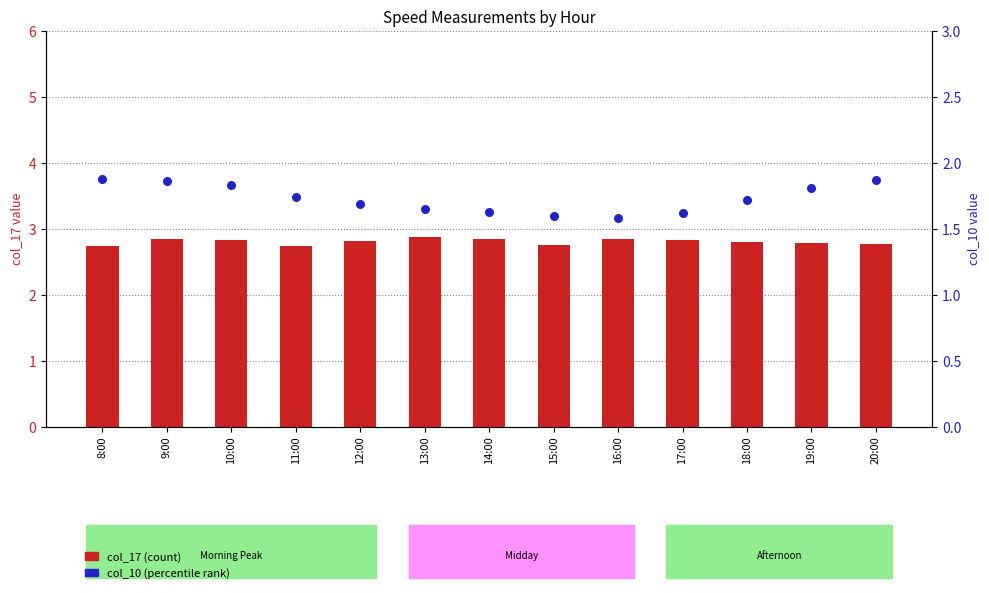

Which series contains the highest Y value?

col_17 (count)